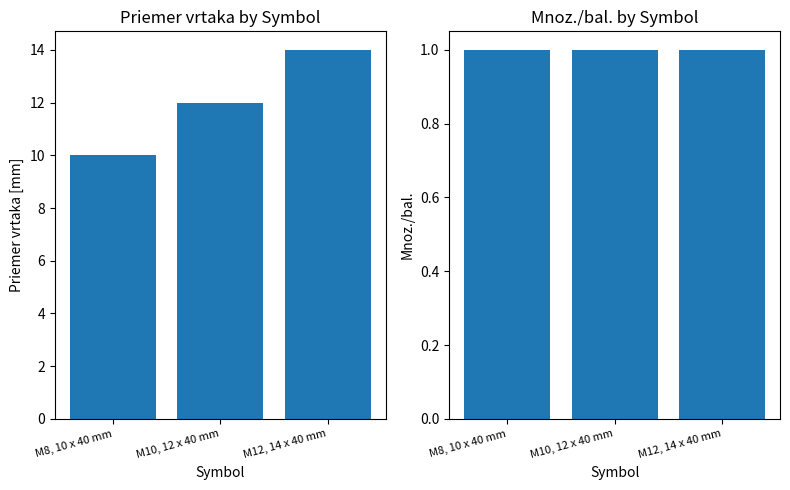

Which category has the lowest value across all series?

M8, 10 x 40 mm